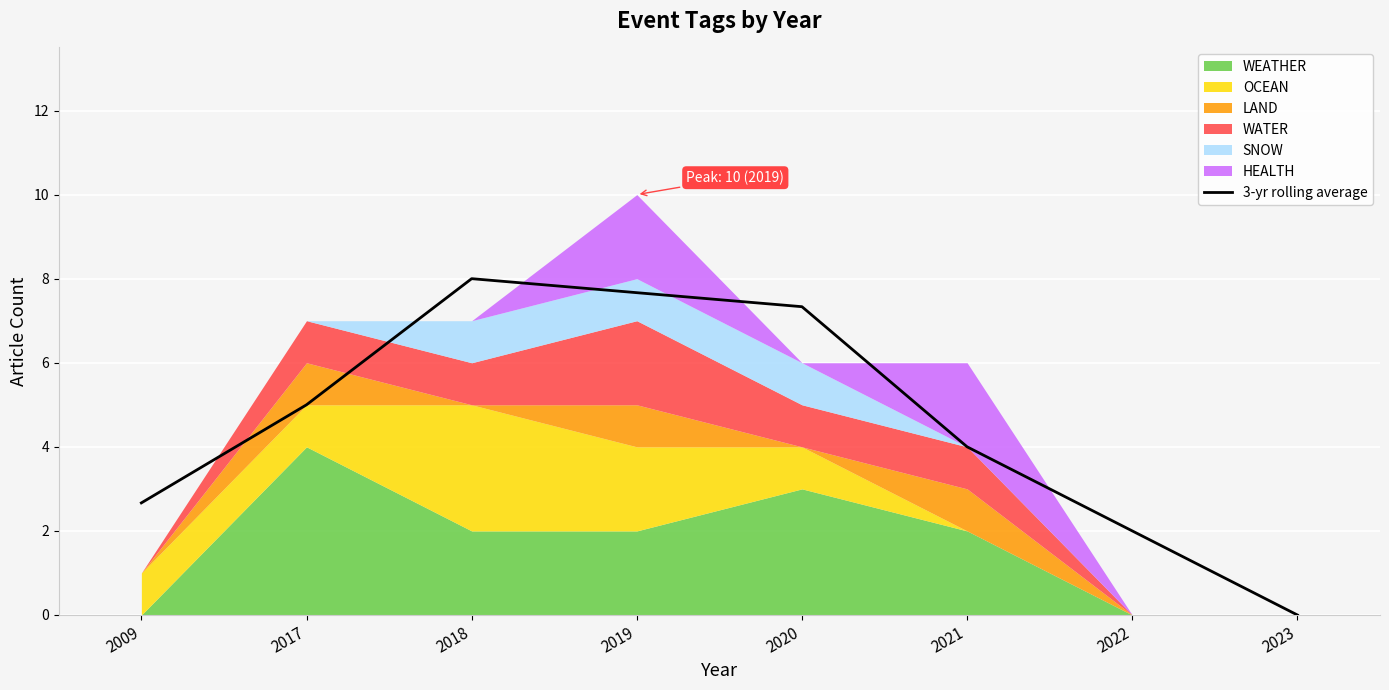

What is the value of the 2nd point from the left?

5.0